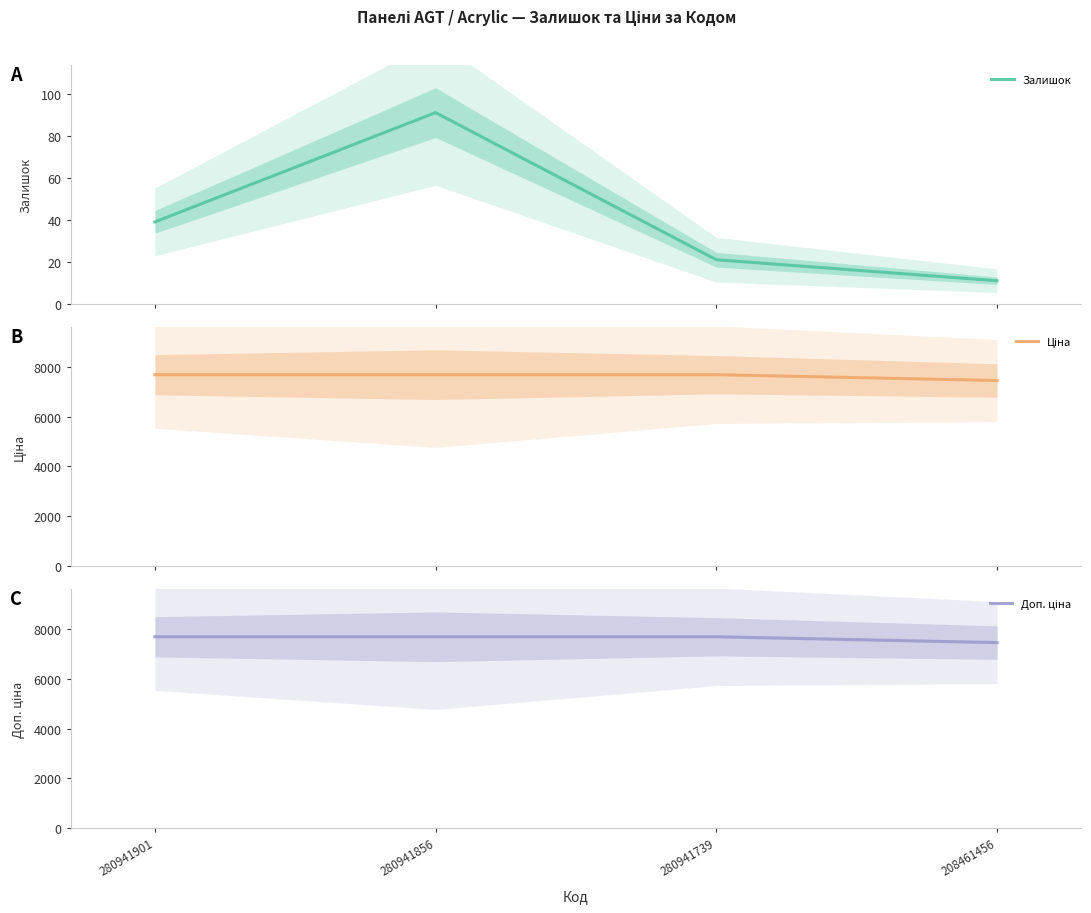

Reading left to right, transcribe all the data shown in this chart.

Залишок: 280941901=39.0	280941856=91.0	280941739=21.0	208461456=11.0
Ціна: 280941901=7688.0	280941856=7688.0	280941739=7688.0	208461456=7453.8
Доп. ціна: 280941901=7688.0	280941856=7688.0	280941739=7688.0	208461456=7453.8